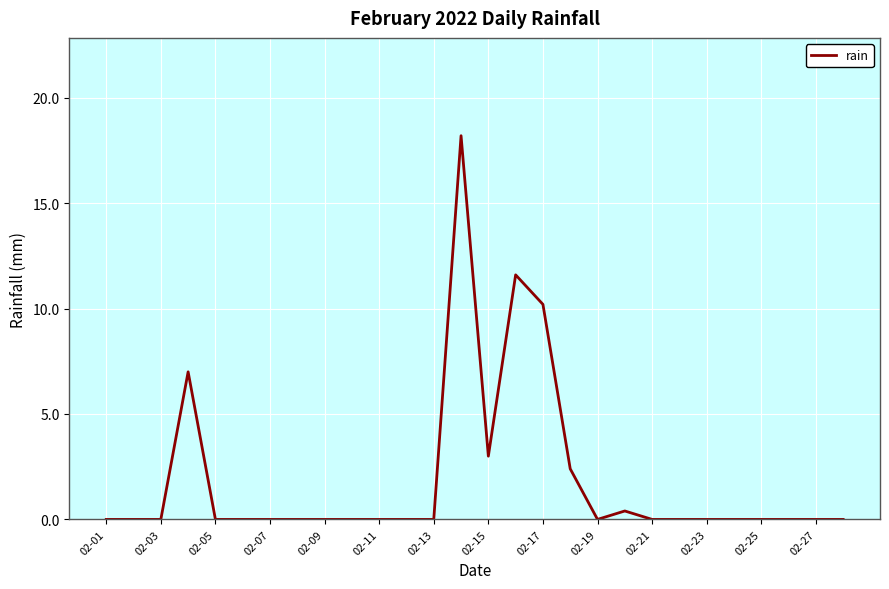

What is the greatest value displayed?

18.2